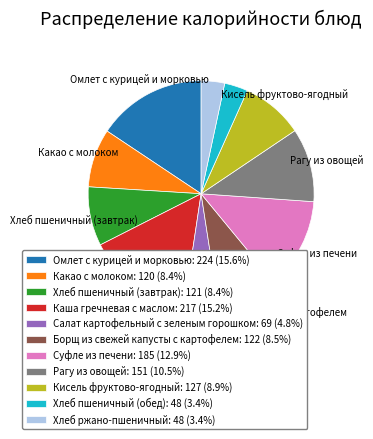

Do Рагу из овощей and Каша гречневая с маслом together represent more than half of the pie?

No